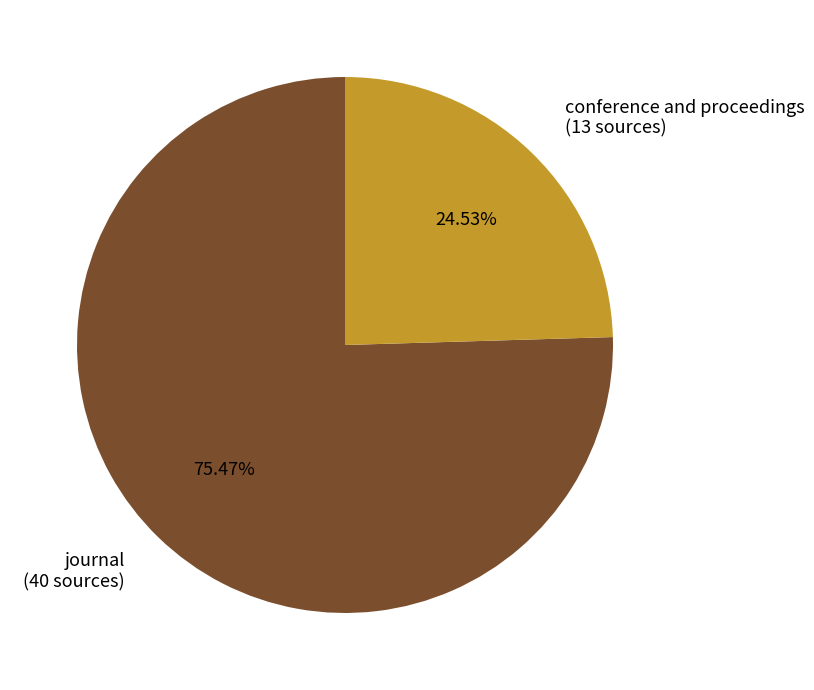

Is the sum of journal and conference and proceedings greater than half?

Yes